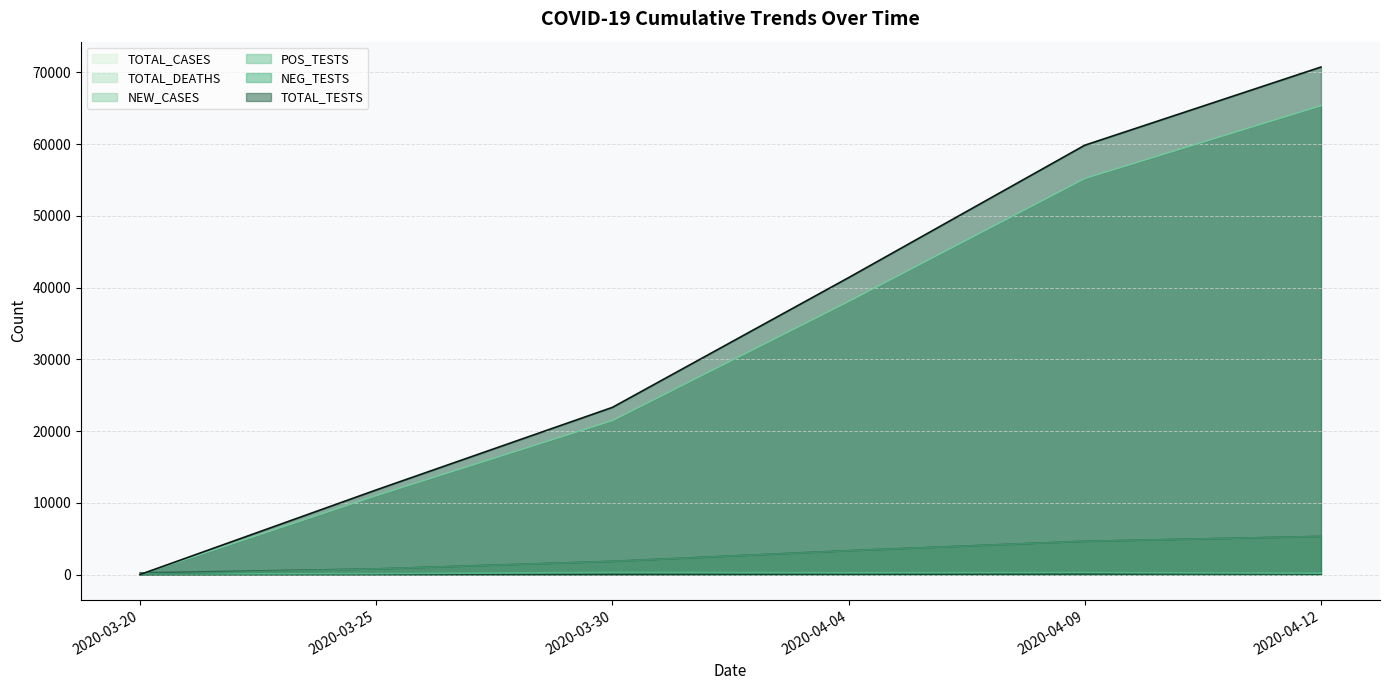

Between 2020-03-30 and 2020-03-20, which is larger?

2020-03-30